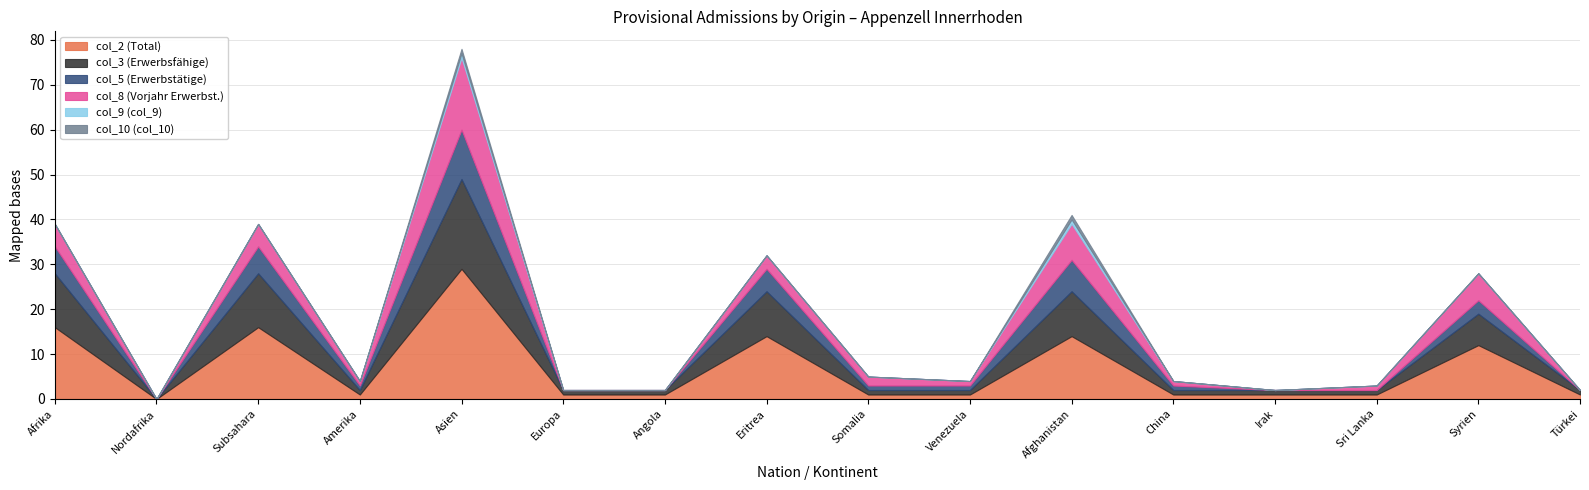

List the series in order of their peak value, highest first.

col_2 (Total), col_3 (Erwerbsfähige), col_8 (Vorjahr Erwerbst.), col_5 (Erwerbstätige), col_9 (col_9), col_10 (col_10)